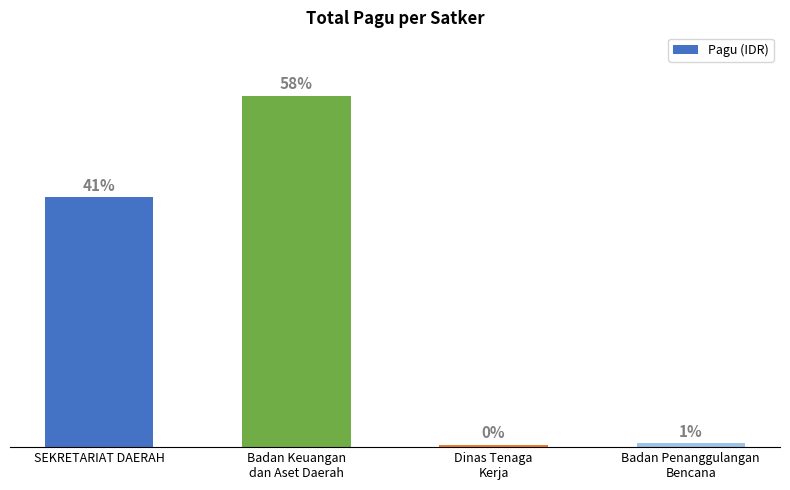

What is the difference between the maximum and minimum values?

1312053300